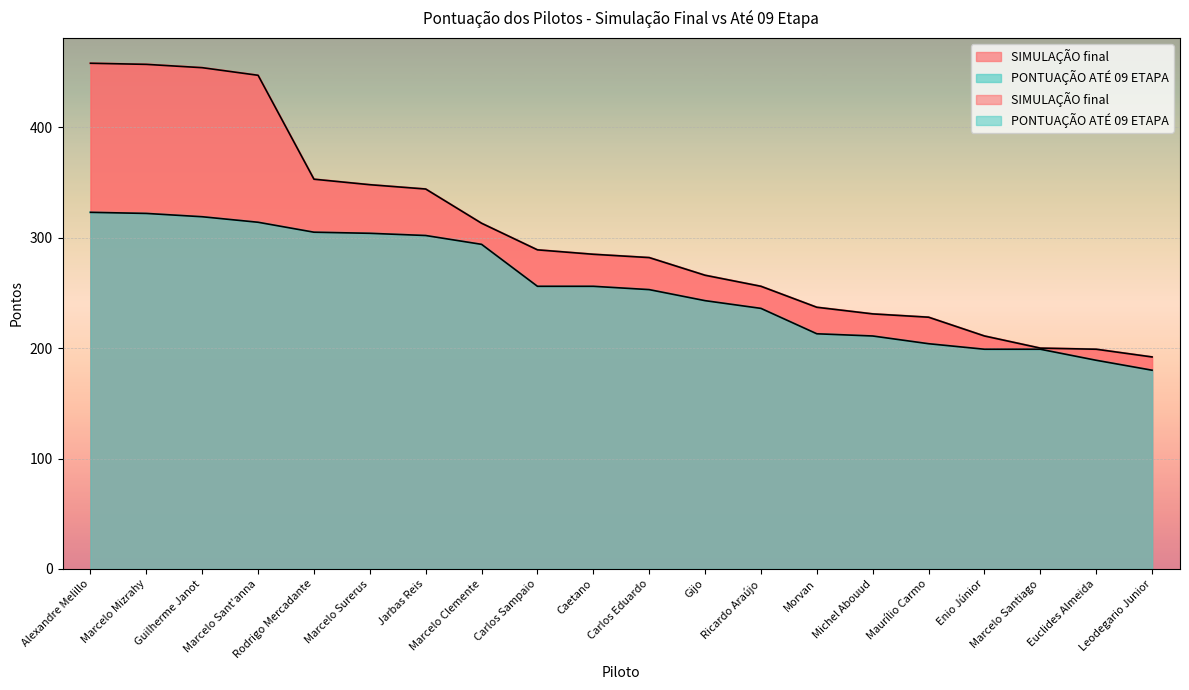

What is the sum of the SIMULAÇÃO final values at Marcelo Clemente and Rodrigo Mercadante?

666.1